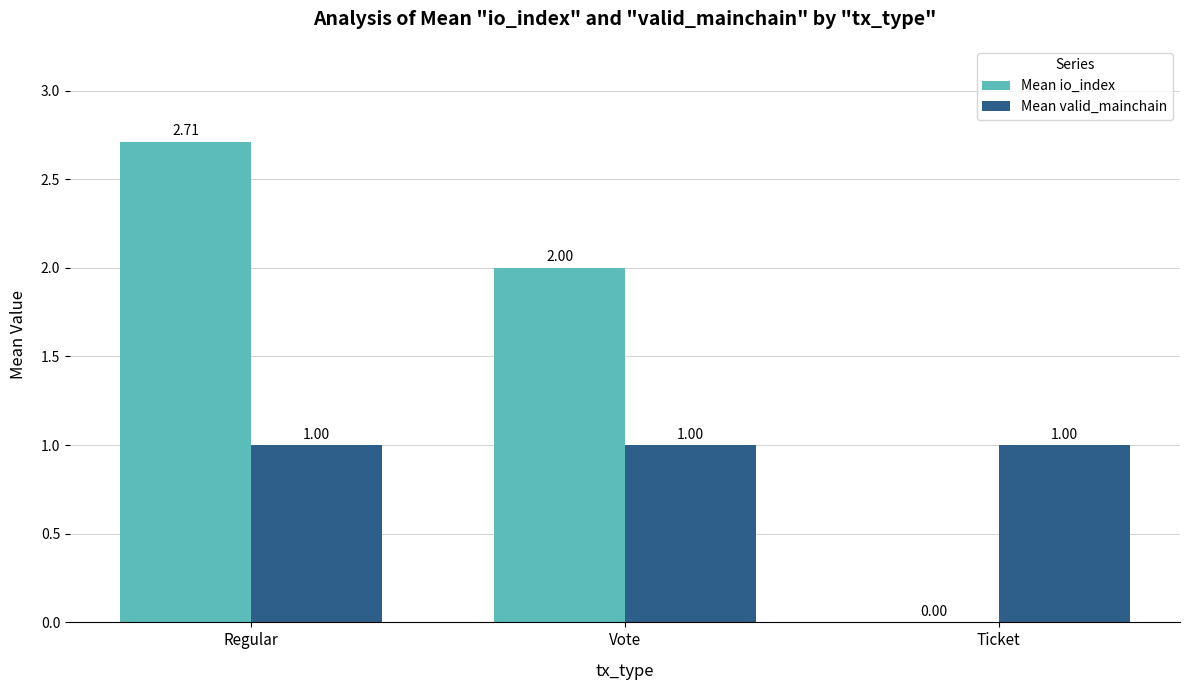

What is the total value across all series at Vote?

3.0